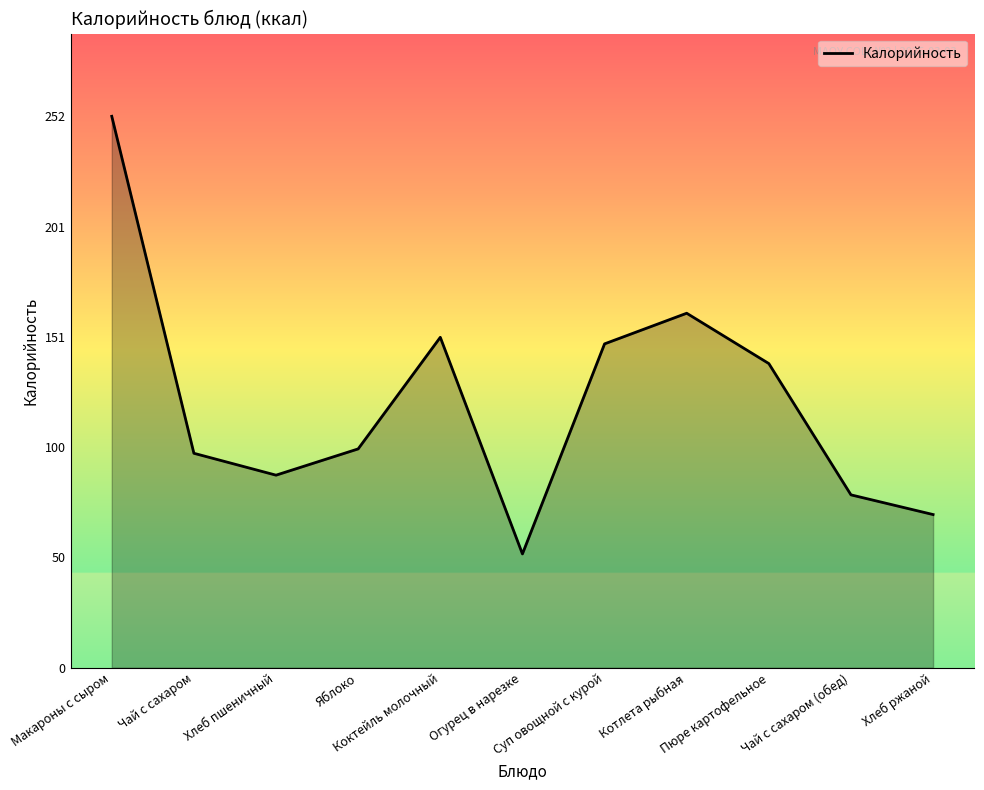

What is the difference between the maximum and second lowest values?

182